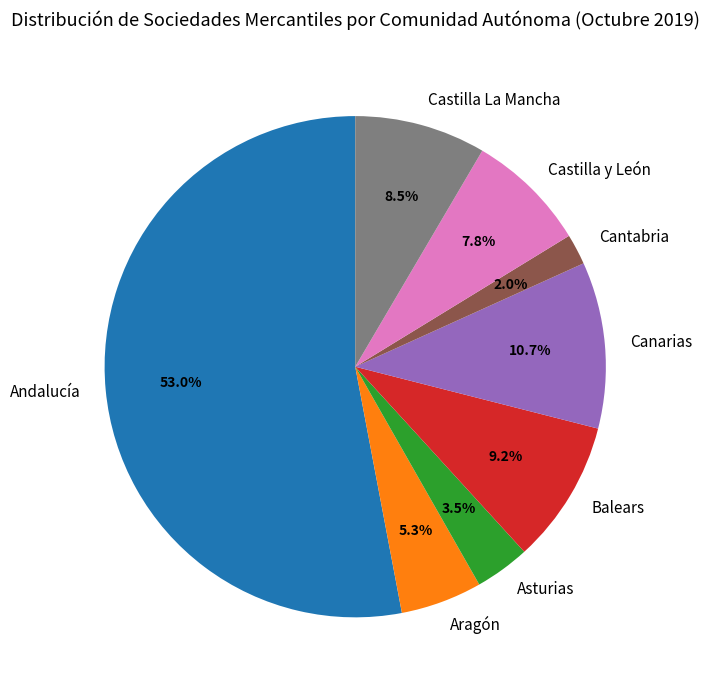

To the nearest percent, what is the combined percentage of Cantabria and Castilla La Mancha?

10%